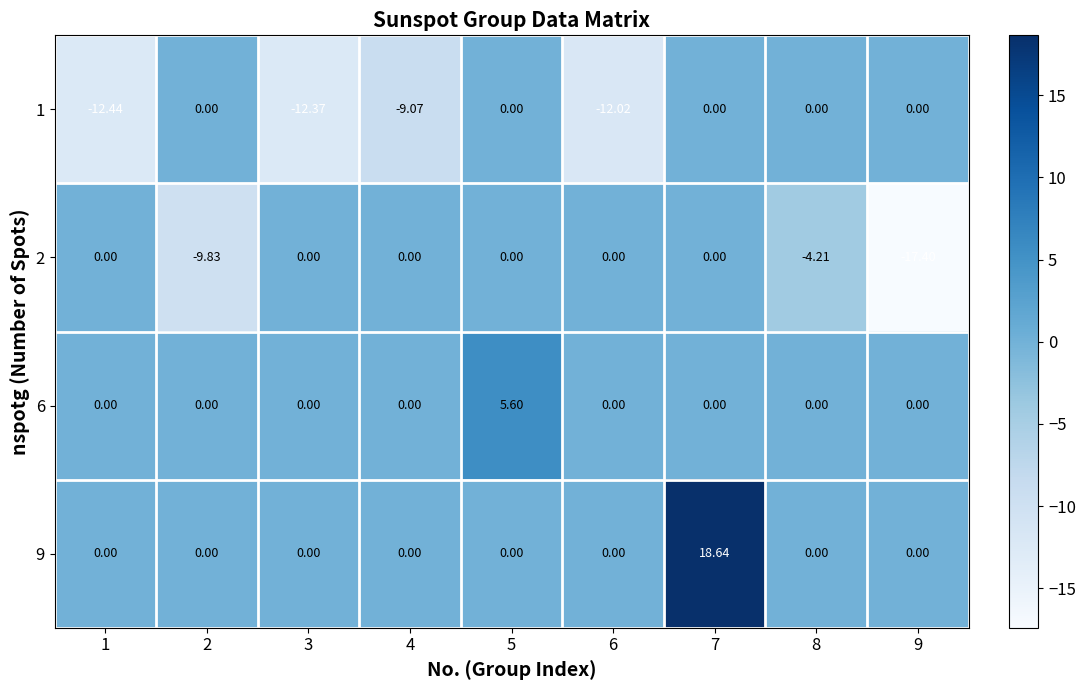

Is the value of 9 at 5 greater than the value of 1 at 6?

Yes